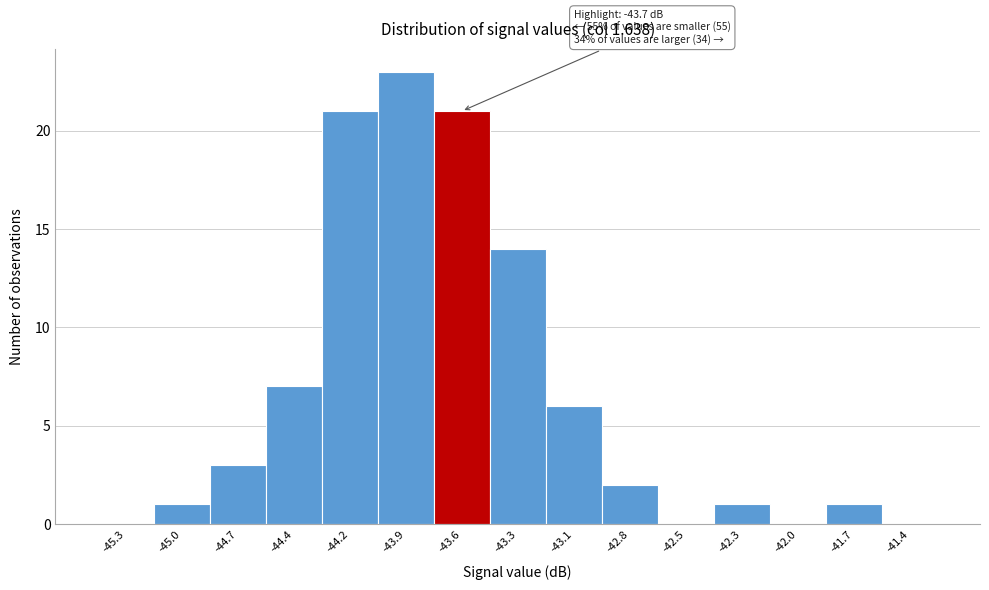

Reading right to left, transcribe all the data shown in this chart.

-41.4=0	-41.7=1	-42.0=0	-42.3=1	-42.5=0	-42.8=2	-43.1=6	-43.3=14	-43.6=21	-43.9=23	-44.2=21	-44.4=7	-44.7=3	-45.0=1	-45.3=0